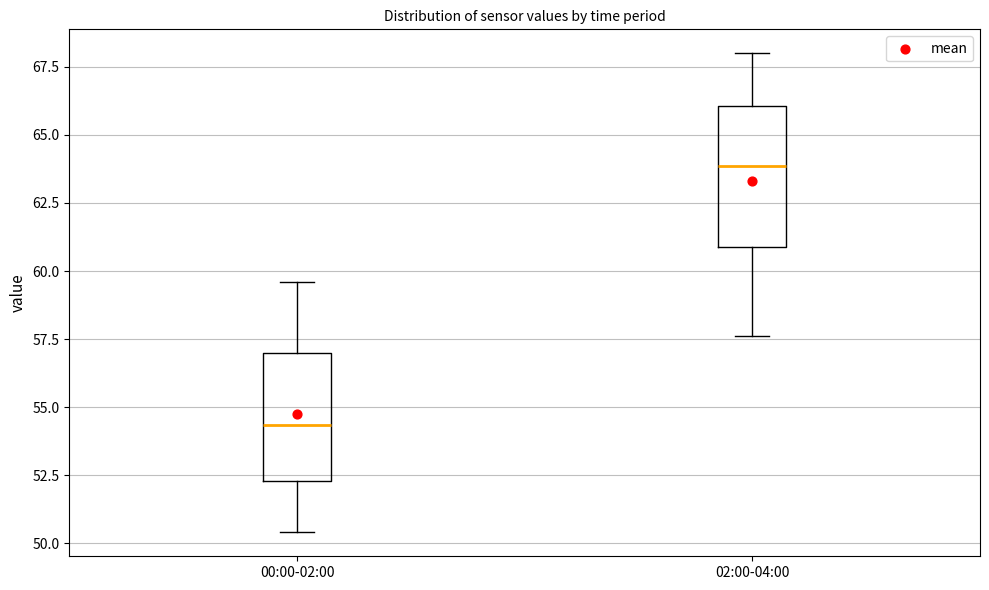

Reading left to right, transcribe this box plot: for each box, give where its median line is, the range the box spans, and where its two whiskers end, as read against the y-axis. The values are not printed on the chart, so give them approximately, as read against the axis.

00:00-02:00: median 54.5, box 52.5 to 57.0, whiskers 50.5 to 59.5
02:00-04:00: median 64.0, box 61.0 to 66.0, whiskers 57.5 to 68.0